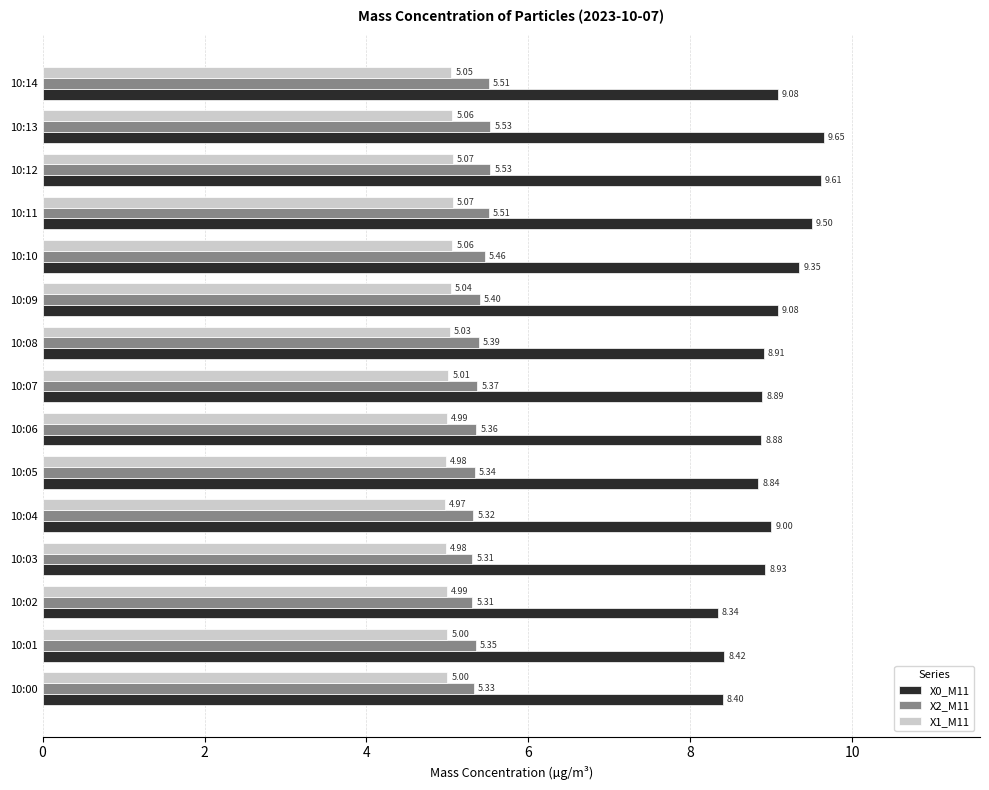

Which series has the largest range (max minus min)?

X0_M11